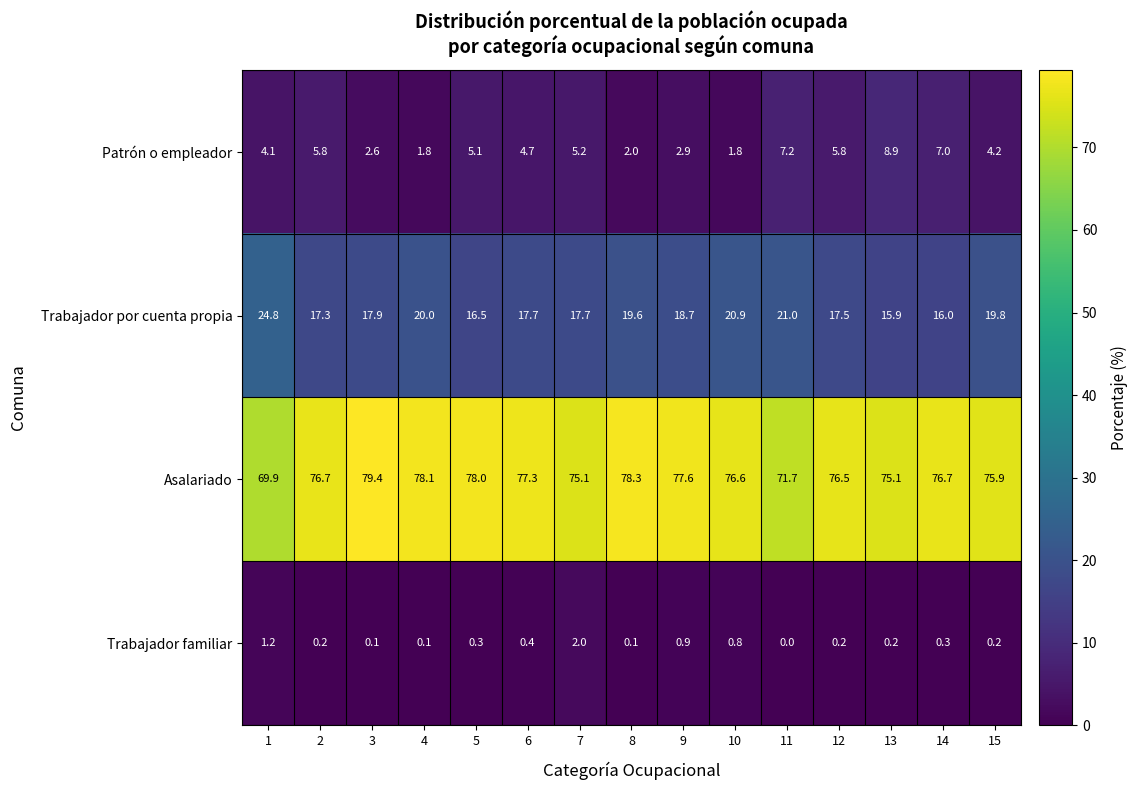

Rank the series at 2 from lowest to highest value.

Trabajador familiar, Patrón o empleador, Trabajador por cuenta propia, Asalariado